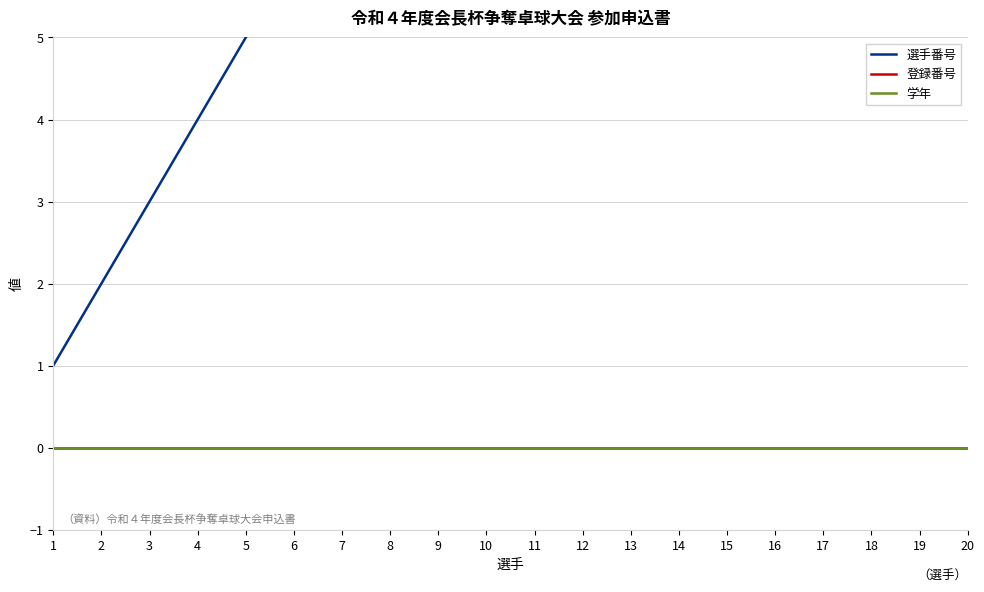

Reading left to right, what are all the values shown in this chart?

選手番号: 1	2	3	4	5	6	7	8	9	10	11	12	13	14	15	16	17	18	19	20
登録番号: 0	0	0	0	0	0	0	0	0	0	0	0	0	0	0	0	0	0	0	0
学年: 0	0	0	0	0	0	0	0	0	0	0	0	0	0	0	0	0	0	0	0